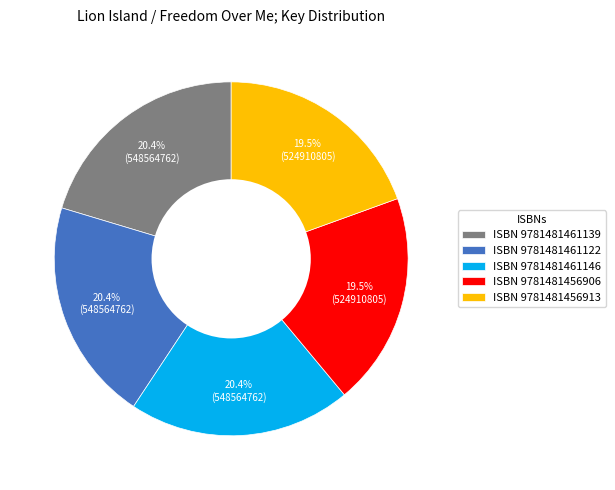

To the nearest percent, what is the average slice percentage?

20%